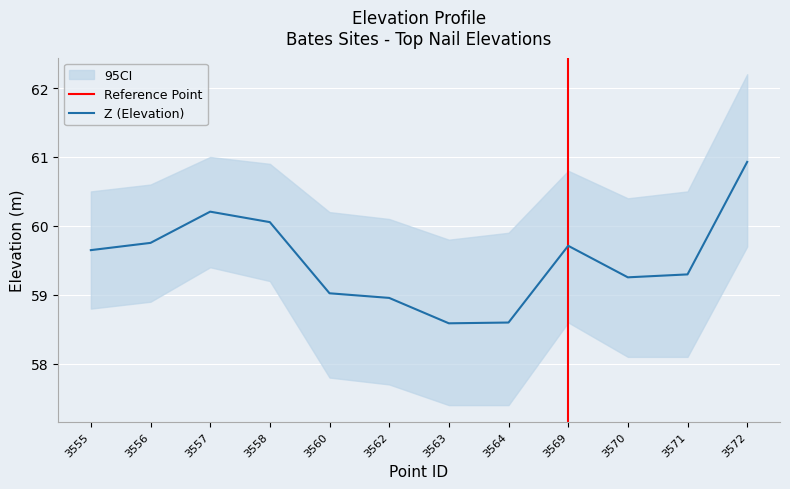

Which category has the lowest value across all series?

3563